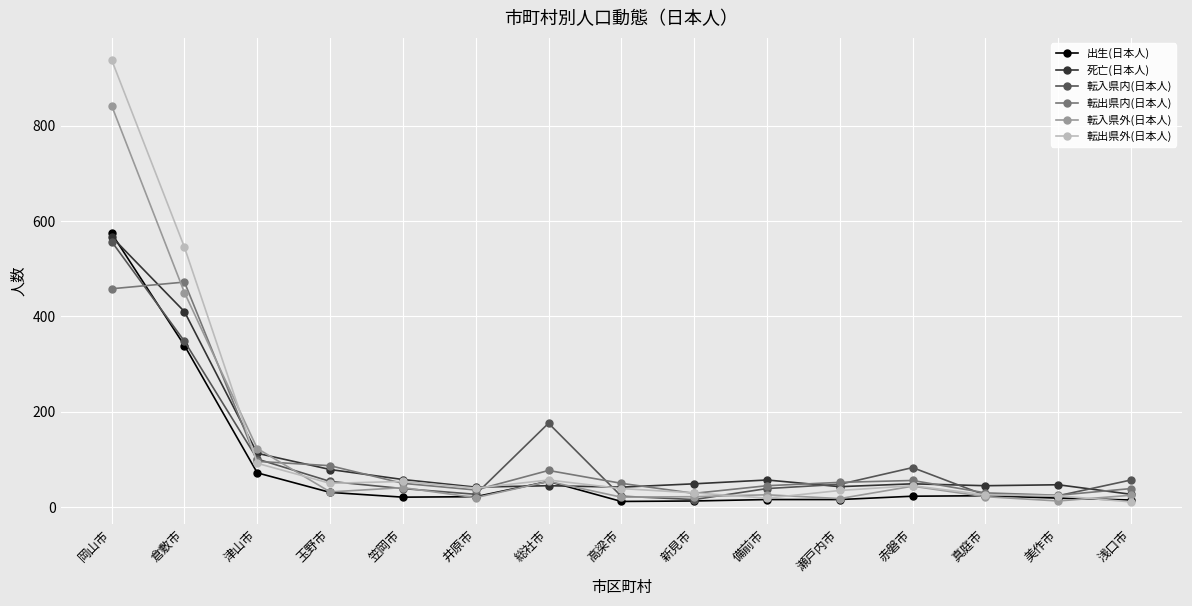

How many categories are shown in the chart?

15